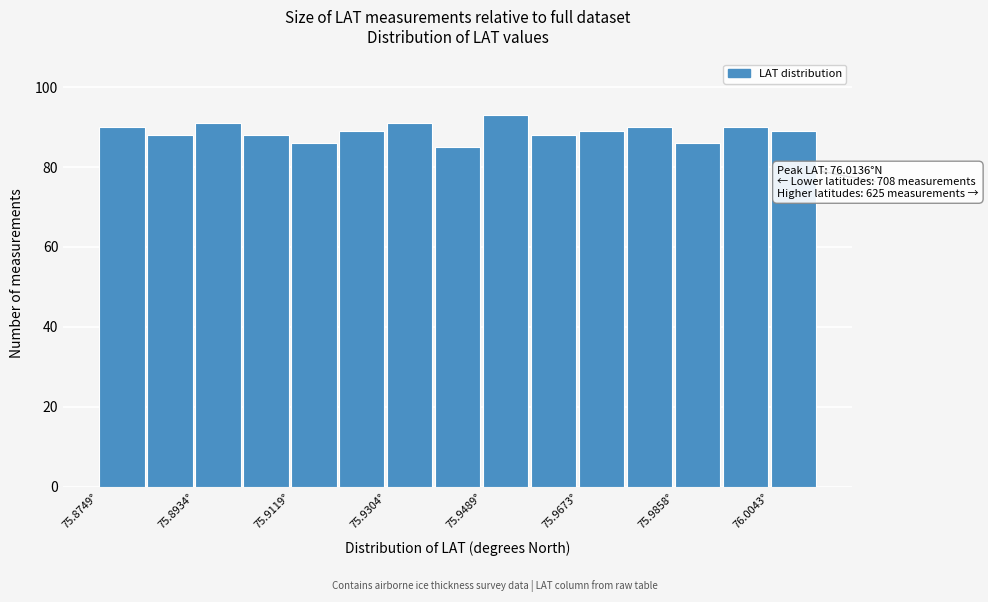

Which range on the x-axis has the tallest bar?

75.948 to 75.958